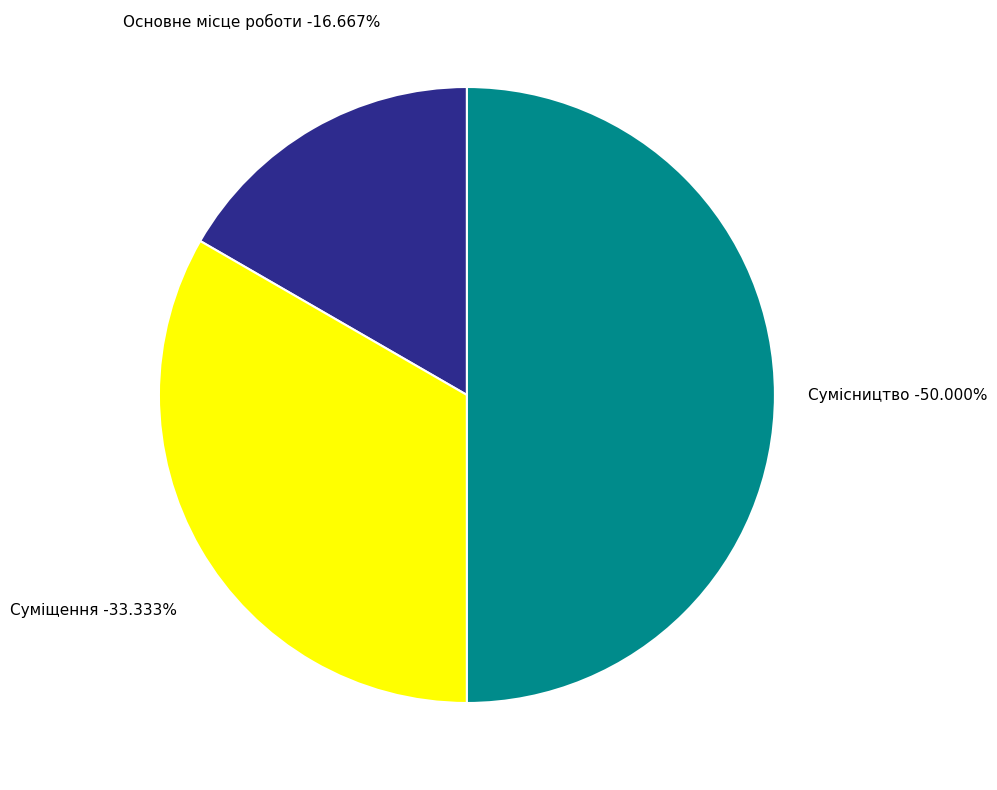

To the nearest percent, what is the difference between the largest and smallest slice percentages?

33%